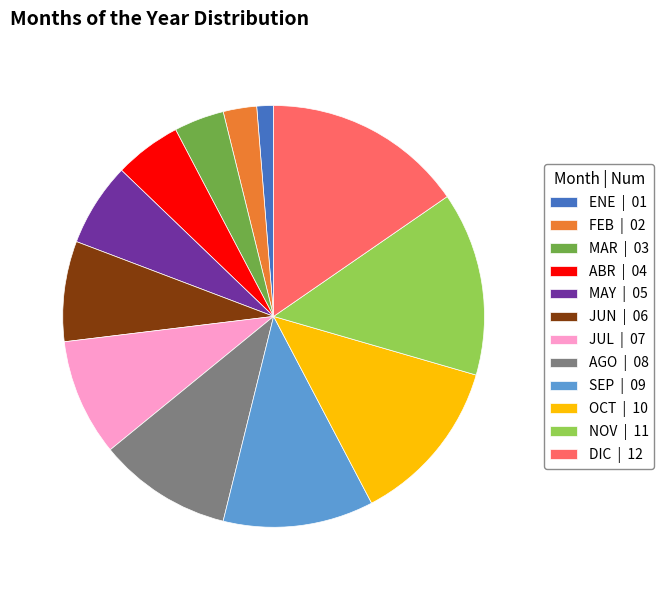

Is MAR the majority of the pie?

No